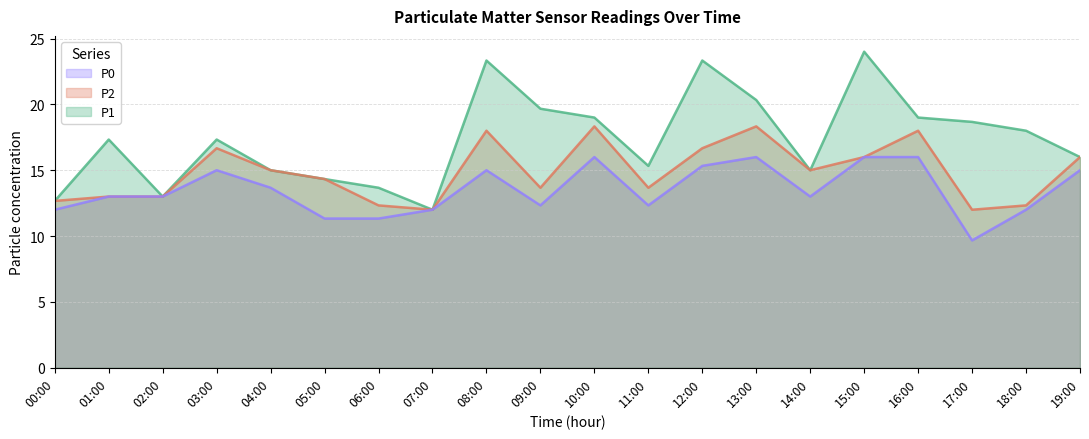

The value of P1 at 16:00 is 19.0. True or false?

True